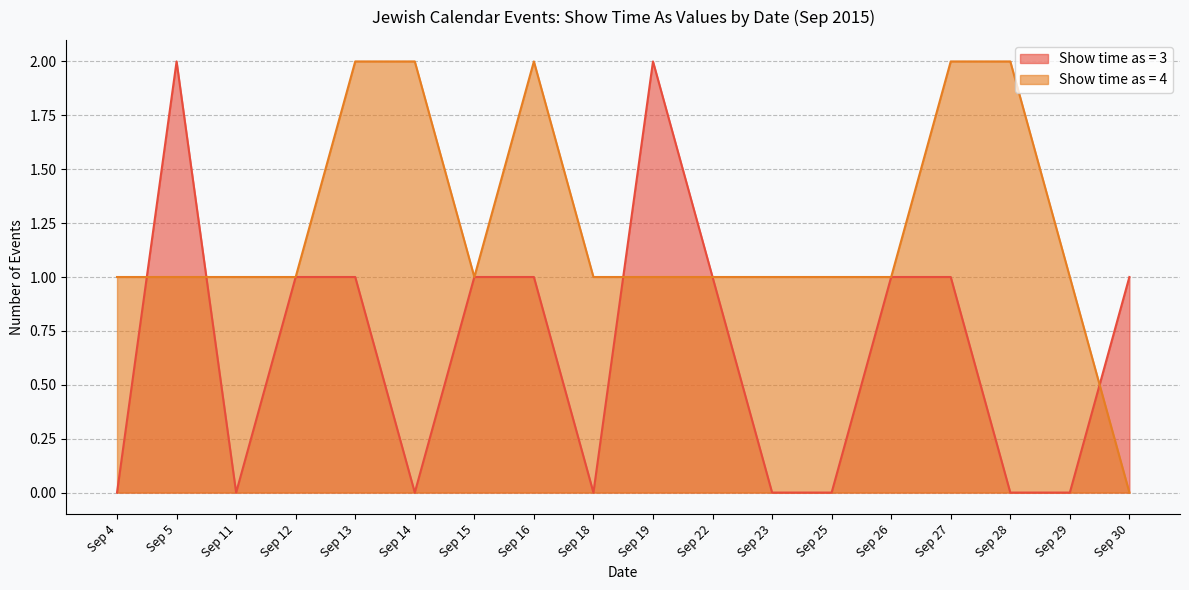

List the series in order of their overall mean, highest first.

Show time as = 4, Show time as = 3